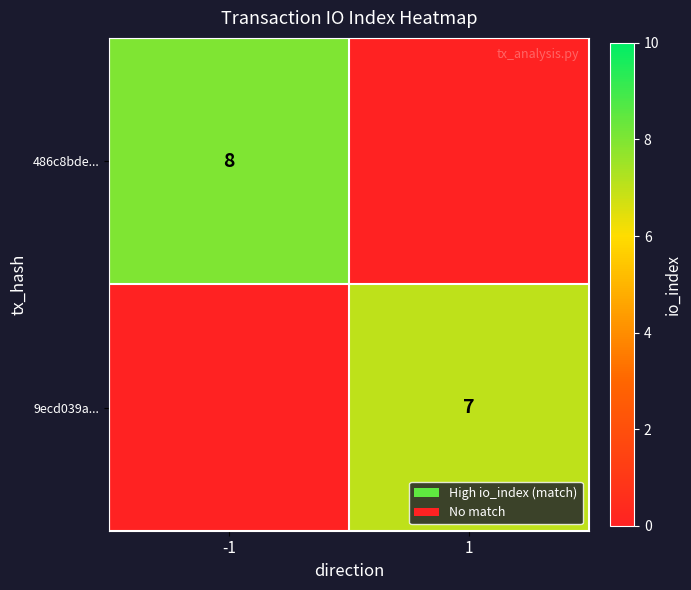

The 9ecd039a... series shows 12 at 1. True or false?

False